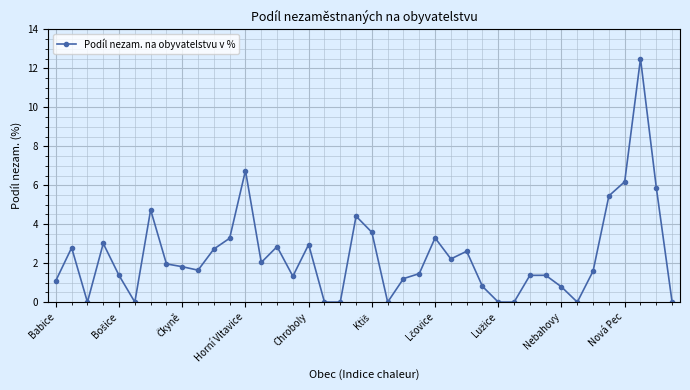

What is the maximum value shown in the chart?

12.5